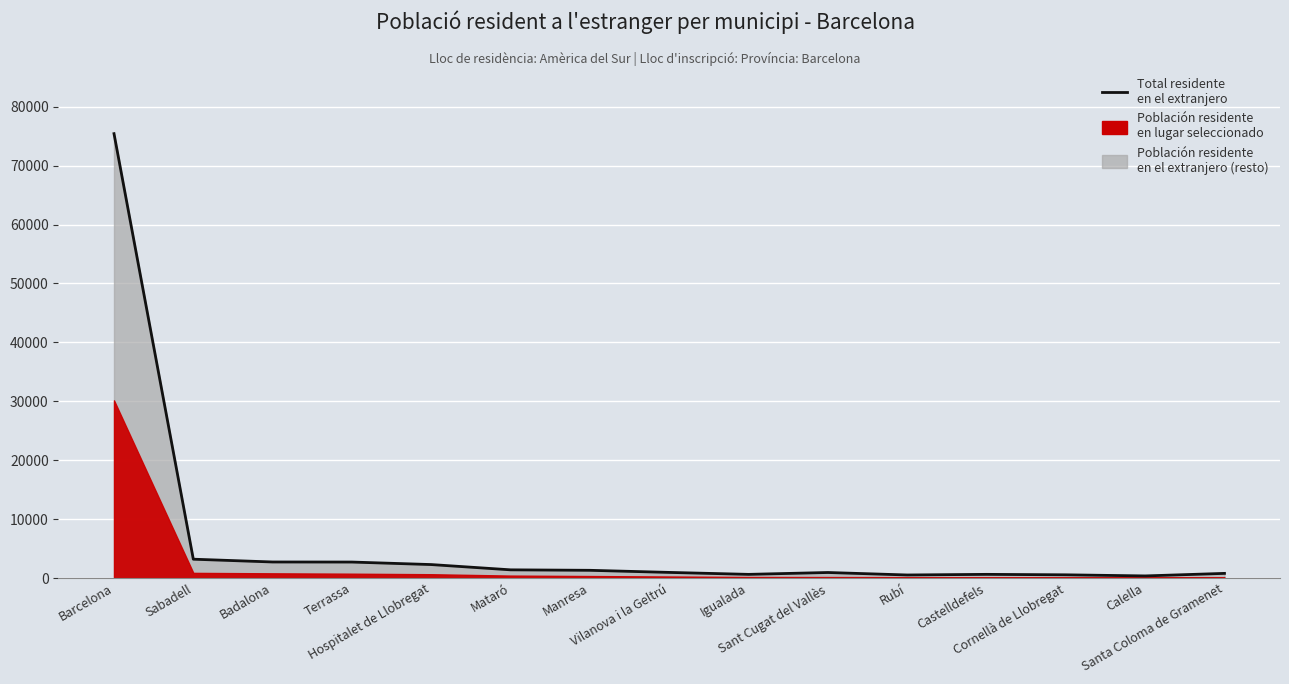

At which category does the data reach its first local valley?

Igualada